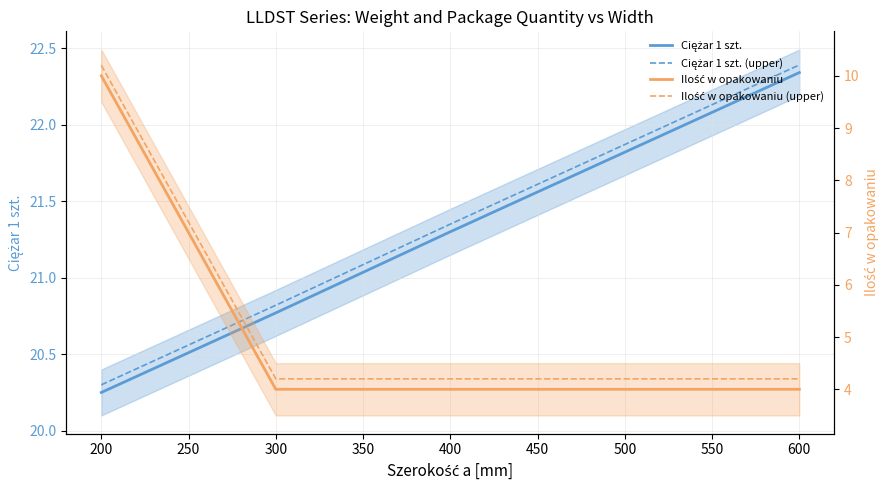

Reading left to right, transcribe all the data shown in this chart.

Ciężar 1 szt.: 20.2	20.8	21.3	21.8	22.3
Ciężar 1 szt. (upper): 20.3	20.8	21.4	21.9	22.4
Ilość w opakowaniu: 10.0	4.0	4.0	4.0	4.0
Ilość w opakowaniu (upper): 10.2	4.2	4.2	4.2	4.2